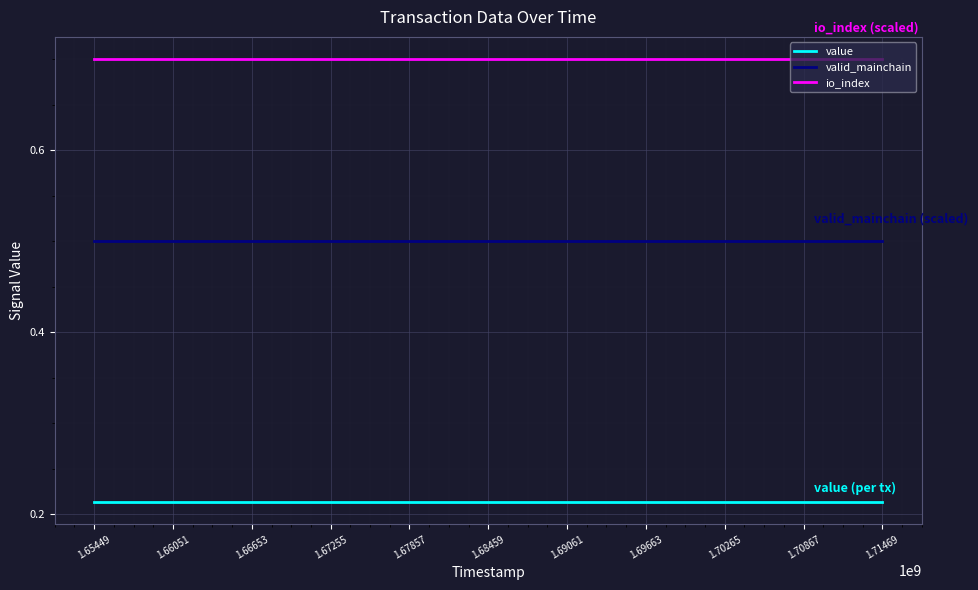

True or false: value has more than 0 points higher than both neighbors.

False